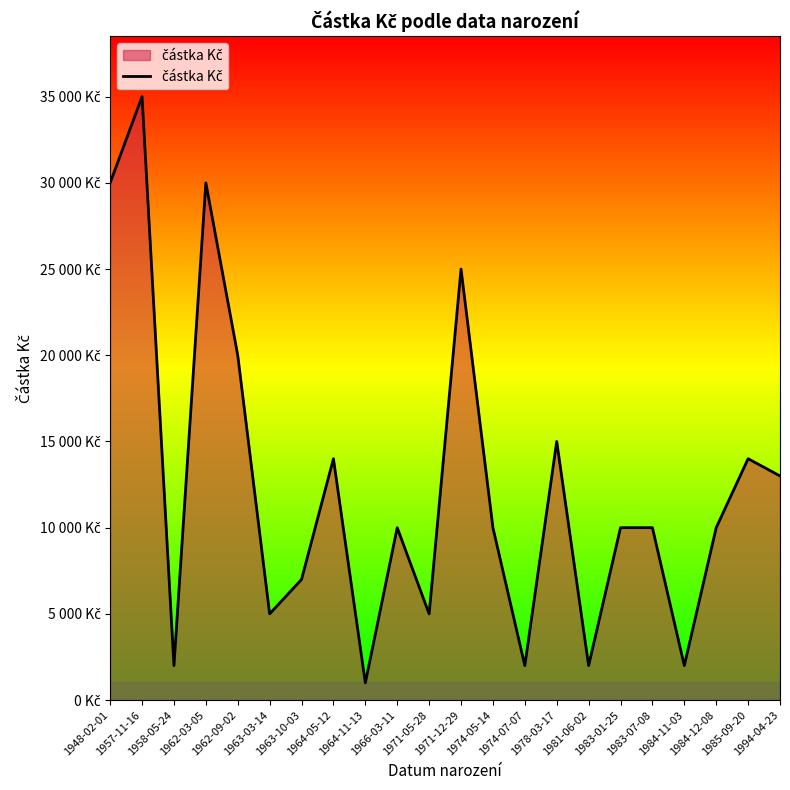

Between 1983-01-25 and 1994-04-23, which is larger?

1994-04-23